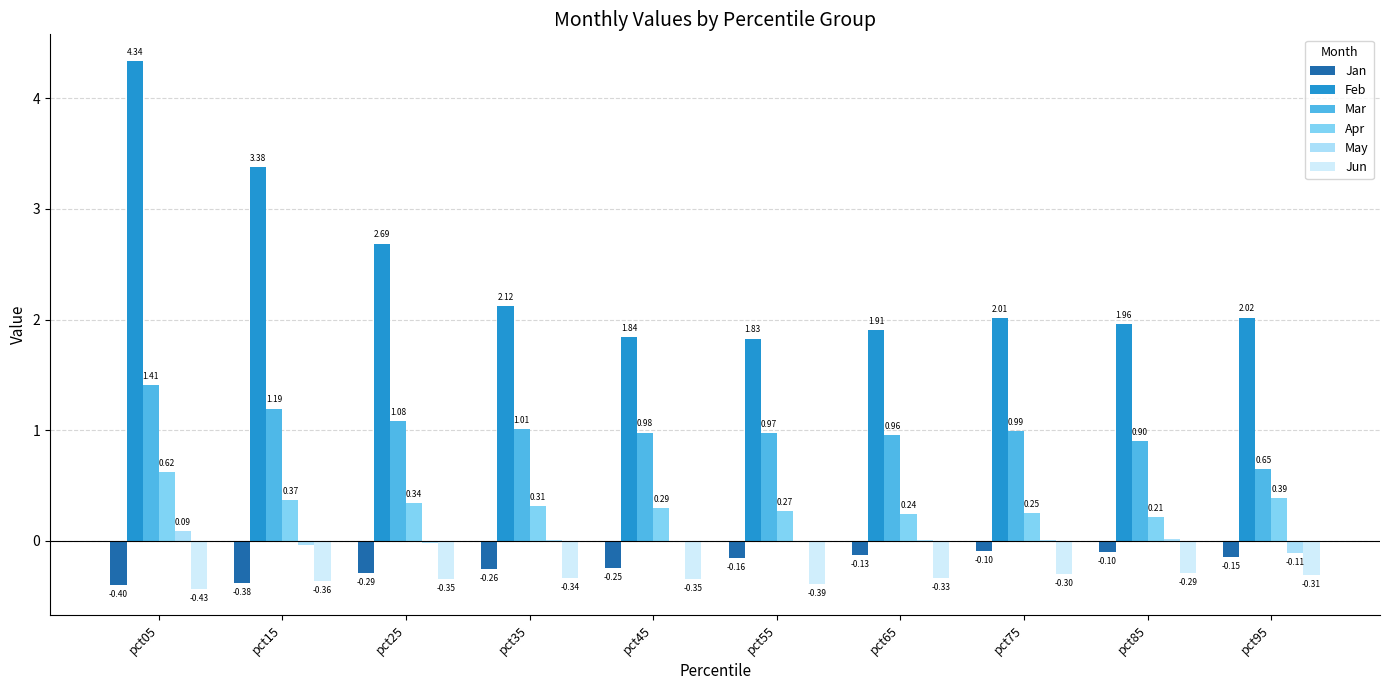

Which series has the widest spread of values?

Feb